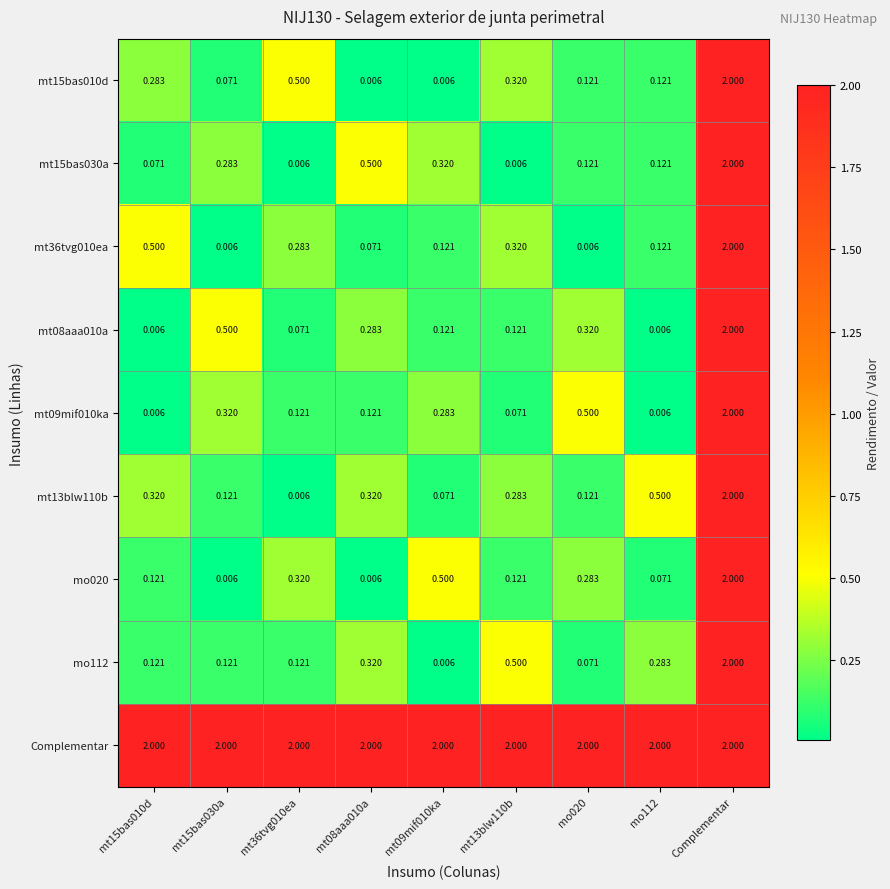

Which series has the largest total across all categories?

Complementar